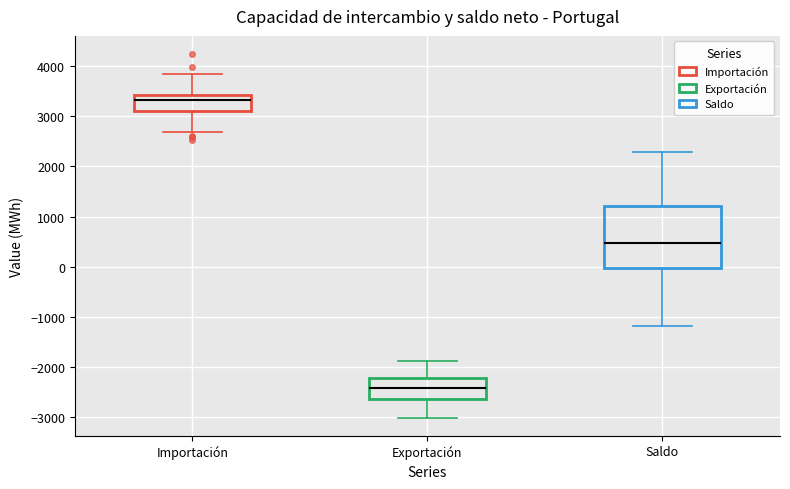

Reading left to right, read every box against the y-axis: the position of its median line, the range the box covers, and the ends of its whiskers. The values are not printed on the chart, so give them approximately, as read against the axis.

Importación: median 3300, box 3100 to 3400, whiskers 2700 to 3800
Exportación: median -2400, box -2600 to -2200, whiskers -3000 to -1900
Saldo: median 500, box 0 to 1200, whiskers -1200 to 2300